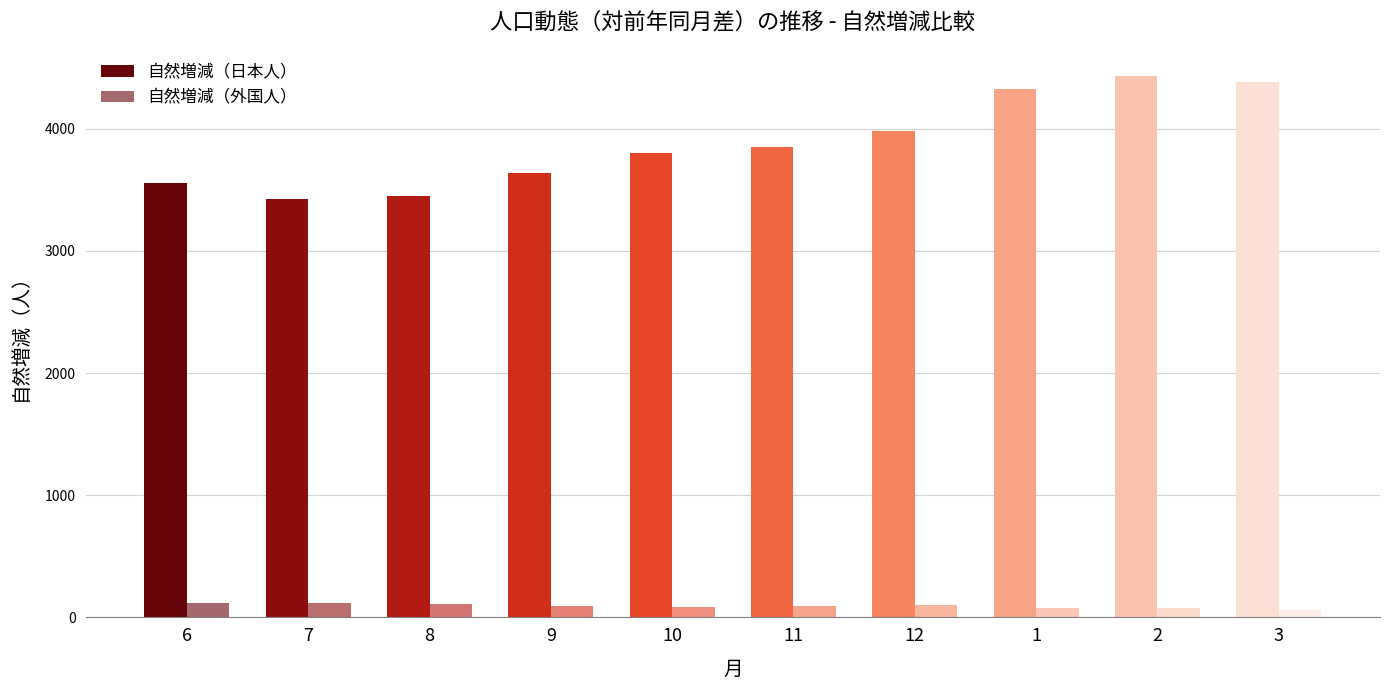

What position from the right is 3?

1